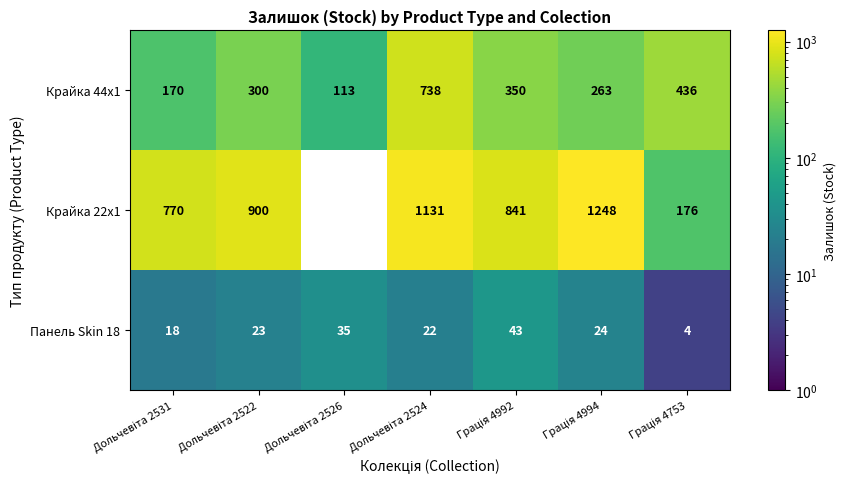

What is the difference between the maximum and minimum values in the Крайка 44x1 series?

625